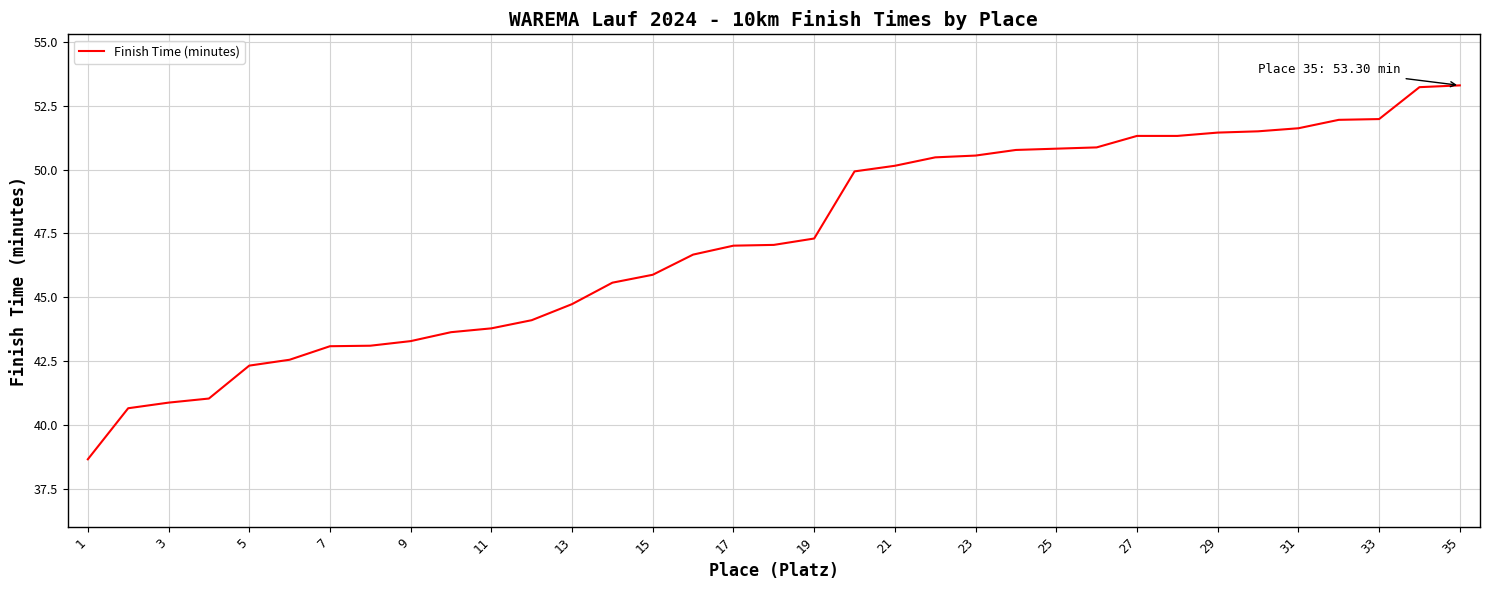

What is the maximum value shown in the chart?

53.3